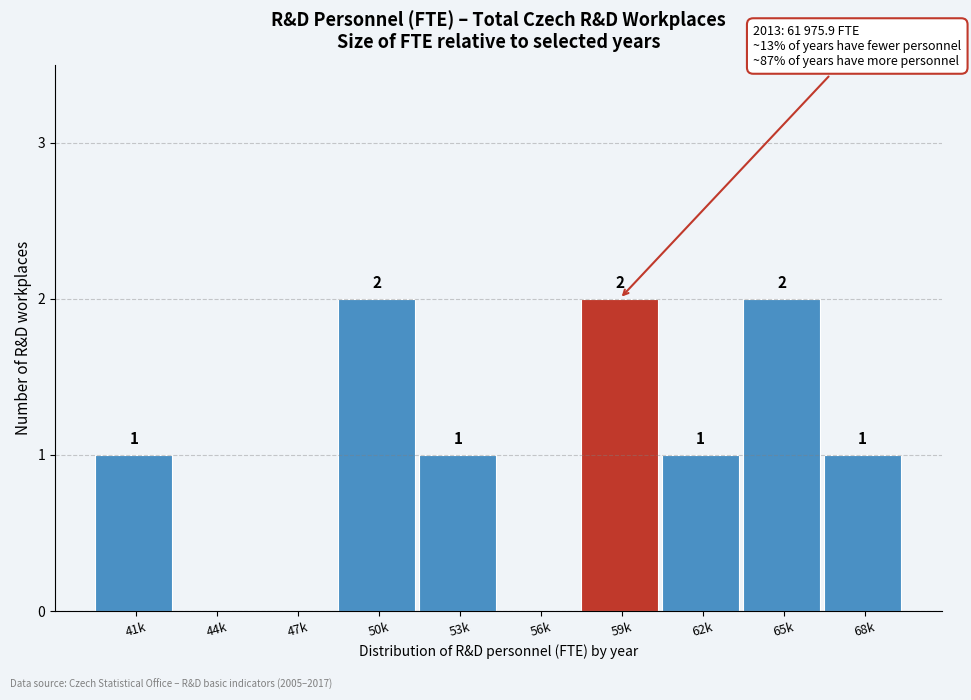

Reading right to left, transcribe all the data shown in this chart.

68k=1	65k=2	62k=1	59k=2	56k=0	53k=1	50k=2	47k=0	44k=0	41k=1